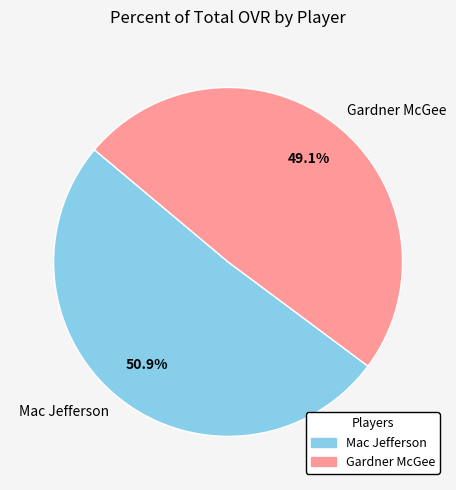

What percentage do Mac Jefferson and Gardner McGee together represent?

100.0%